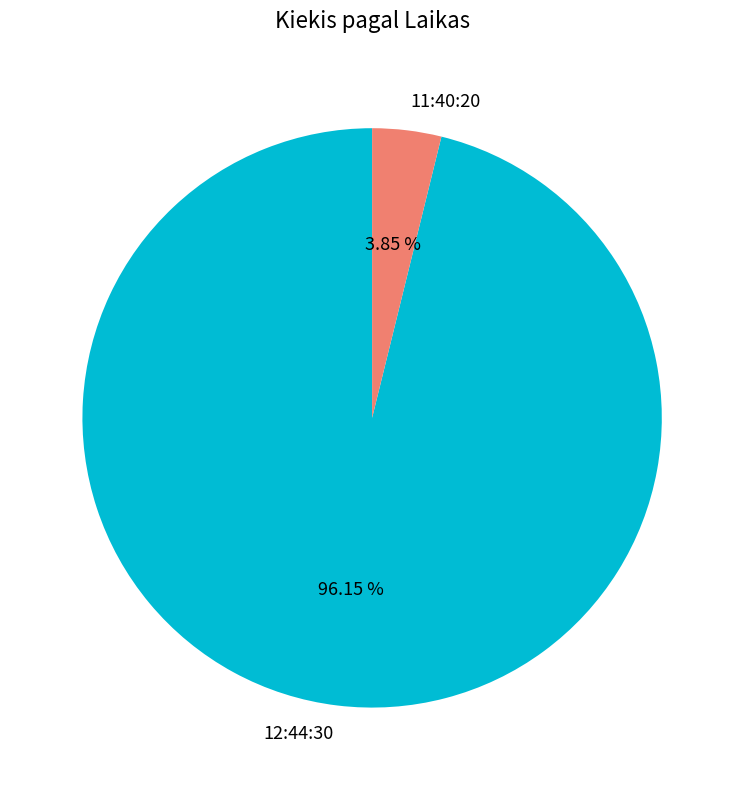

How many segments does this pie chart have?

2